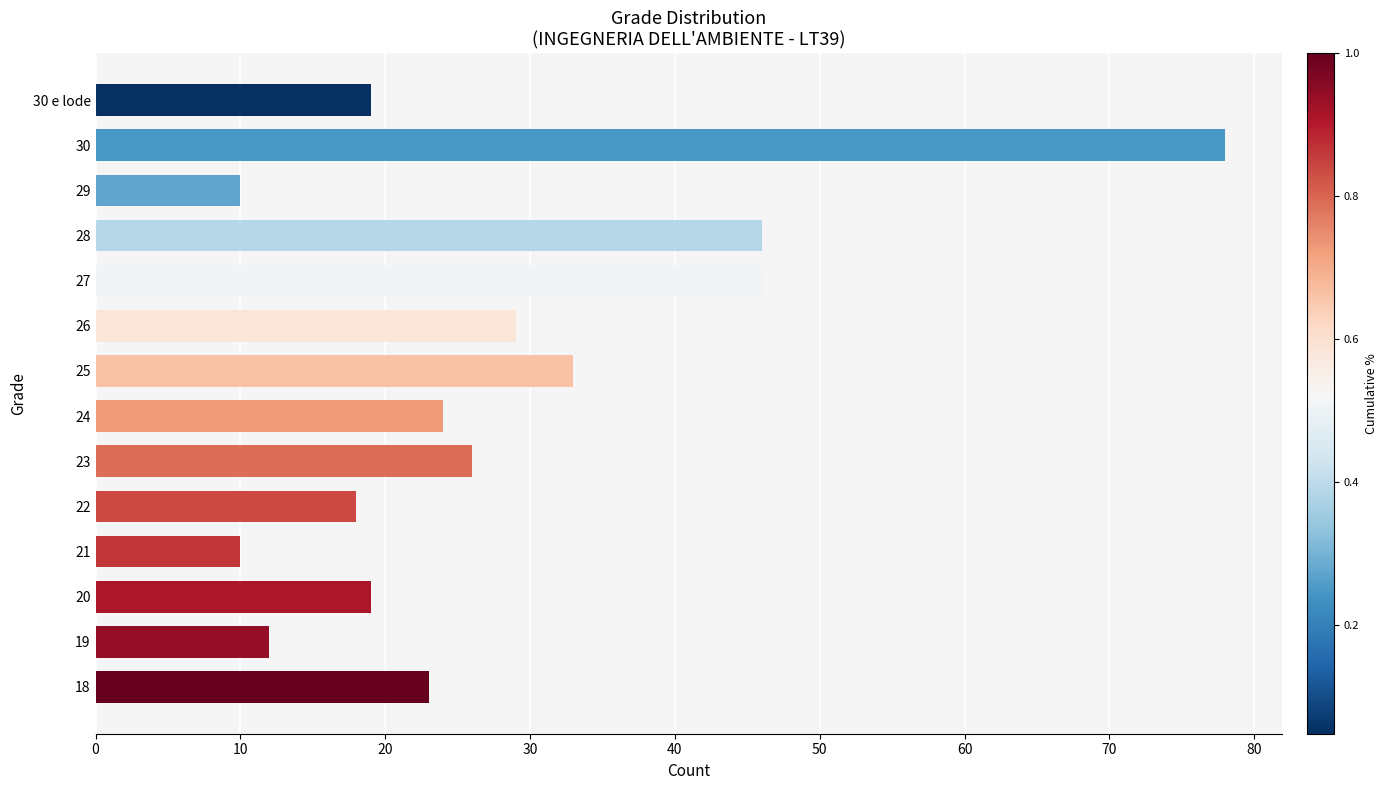

Approximately how many times larger is the value at 23 compared to 20?

1.4